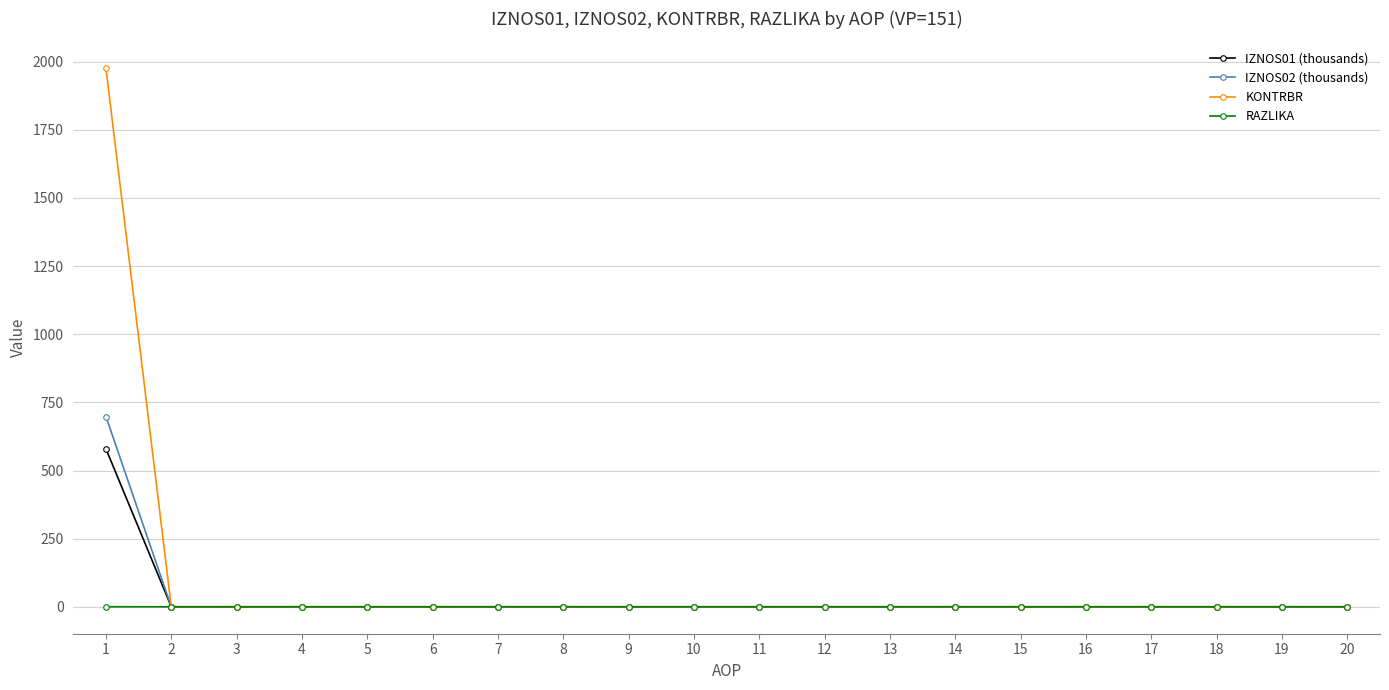

The value of KONTRBR at 6 is 0.0. True or false?

True